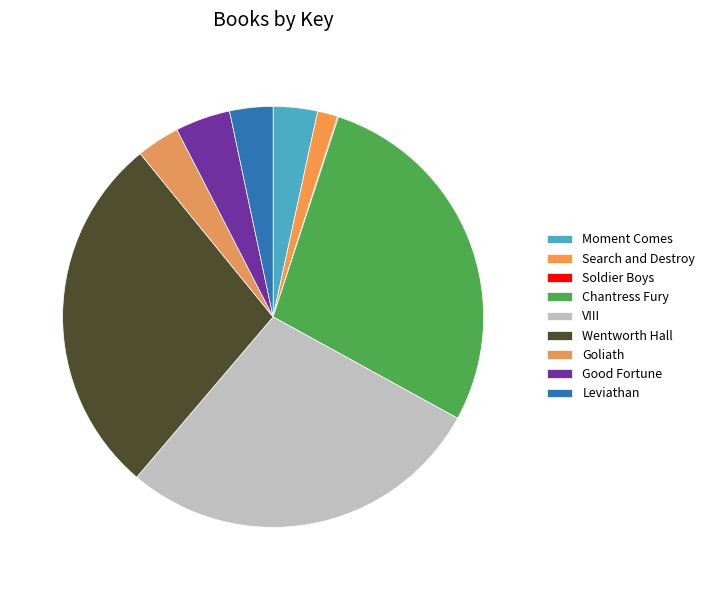

What is the largest slice in the pie chart?

VIII